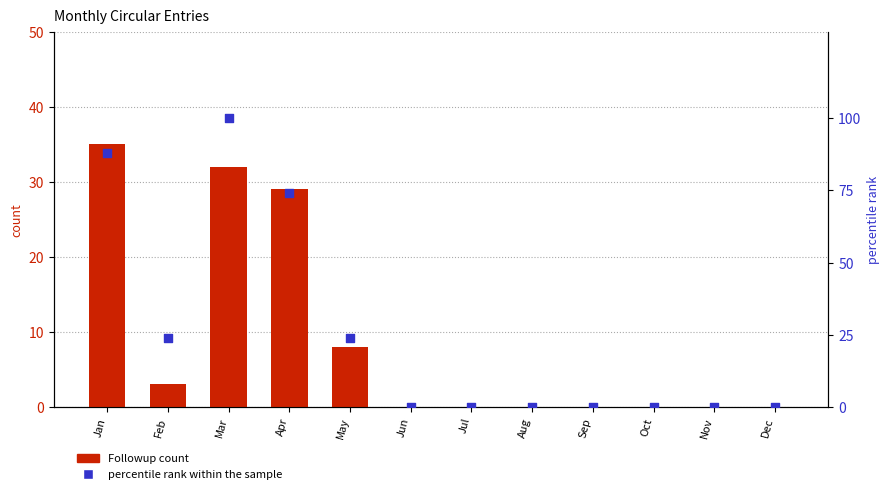

What is the total value across all series at Jan?

123